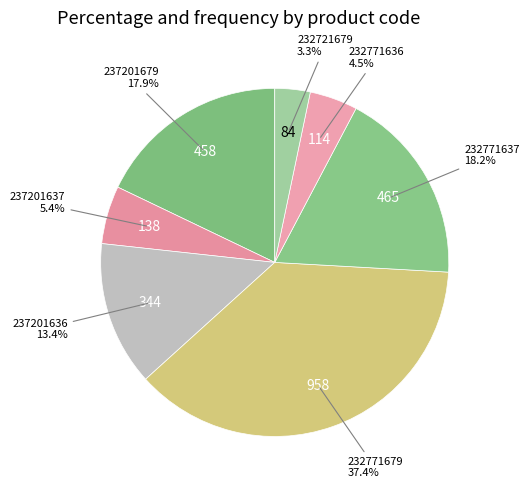

Is there a majority slice in this chart?

No